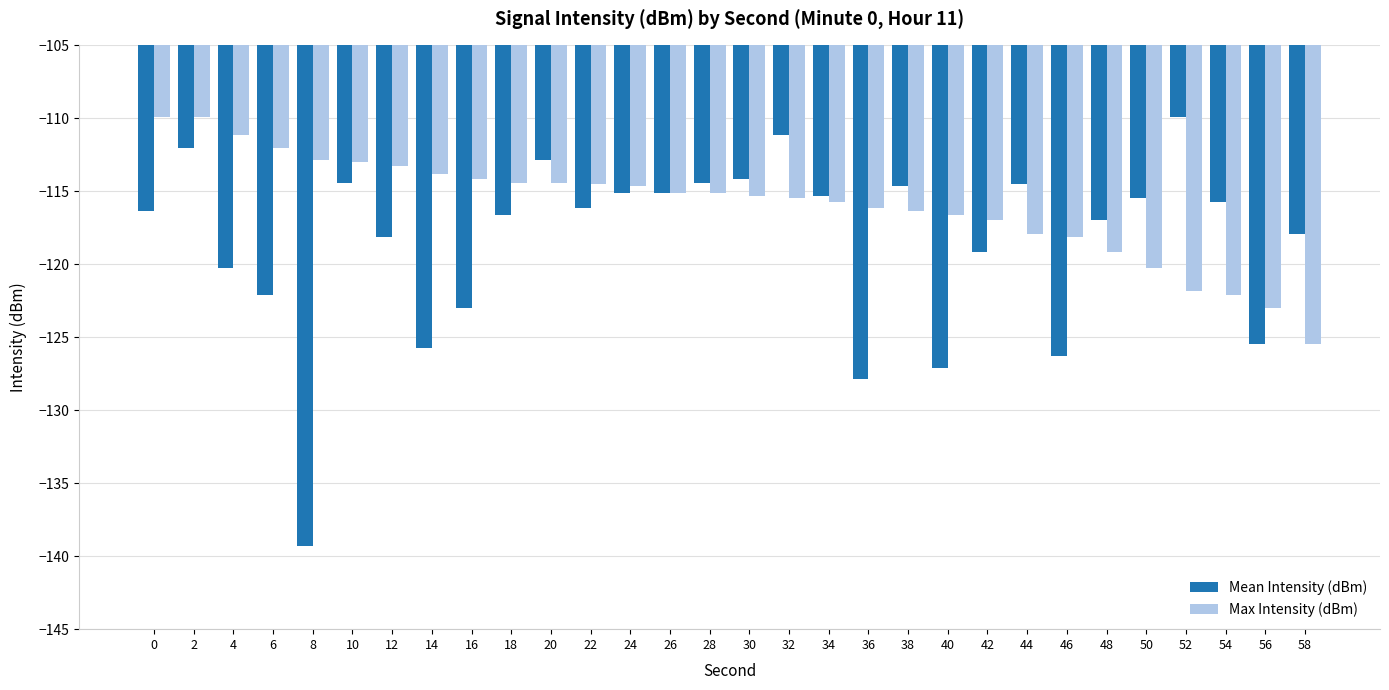

List the series in order of their overall mean, highest first.

Max Intensity (dBm), Mean Intensity (dBm)